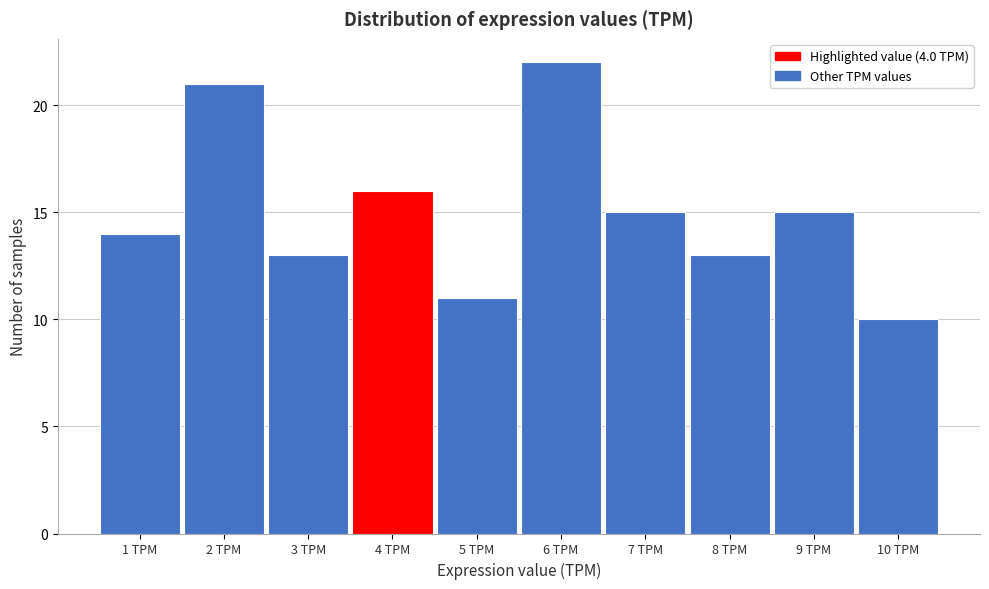

Reading left to right, list every bar in this chart as the range it spans on the x-axis followed by its height. The values are not printed on the chart, so give them approximately, as read against the axis.

0.5 to 1.5: 14
1.5 to 2.5: 21
2.5 to 3.5: 13
3.5 to 4.5: 16
4.5 to 5.5: 11
5.5 to 6.5: 22
6.5 to 7.5: 15
7.5 to 8.5: 13
8.5 to 9.5: 15
9.5 to 10.5: 10